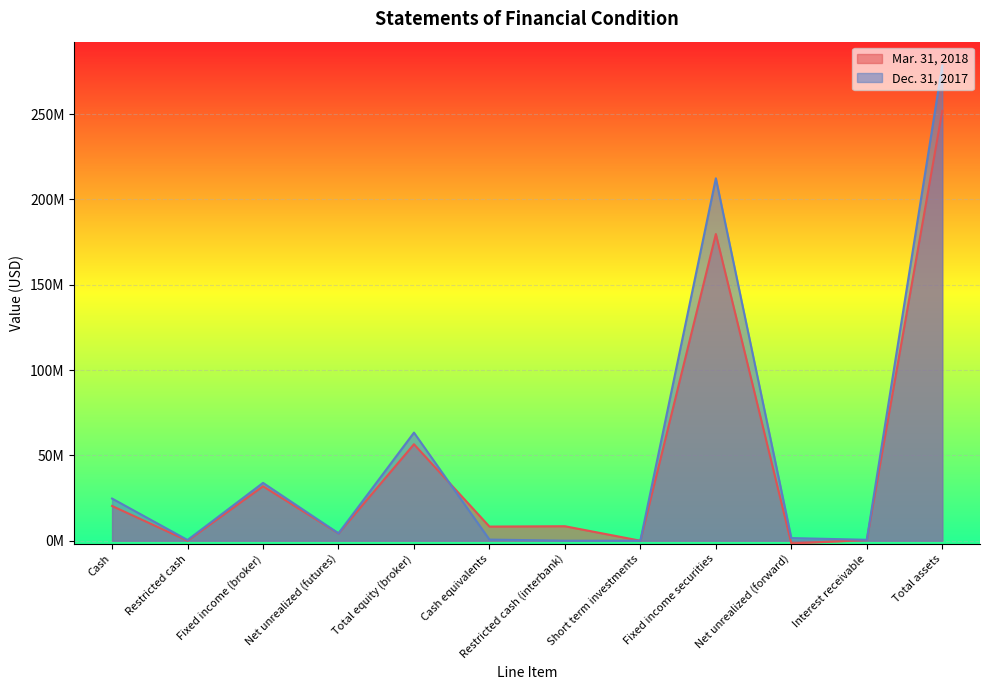

Reading left to right, what are all the values shown in this chart?

Mar. 31, 2018: Cash=20360538	Restricted cash=0	Fixed income (broker)=31914651	Net unrealized (futures)=4275296	Total equity (broker)=56550485	Cash equivalents=8288683	Restricted cash (interbank)=8490619	Short term investments=1887	Fixed income securities=179737361	Net unrealized (forward)=-1561700	Interest receivable=402294	Total assets=251909629
Dec. 31, 2017: Cash=24706781	Restricted cash=409892	Fixed income (broker)=33898317	Net unrealized (futures)=4337243	Total equity (broker)=63352233	Cash equivalents=678957	Restricted cash (interbank)=0	Short term investments=7756	Fixed income securities=212404306	Net unrealized (forward)=1551513	Interest receivable=548273	Total assets=278543038